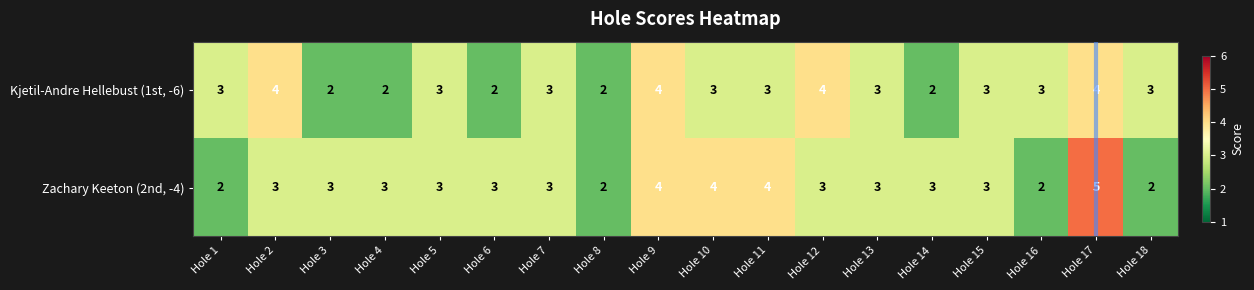

At which category is the sum across all series the highest?

Hole 17